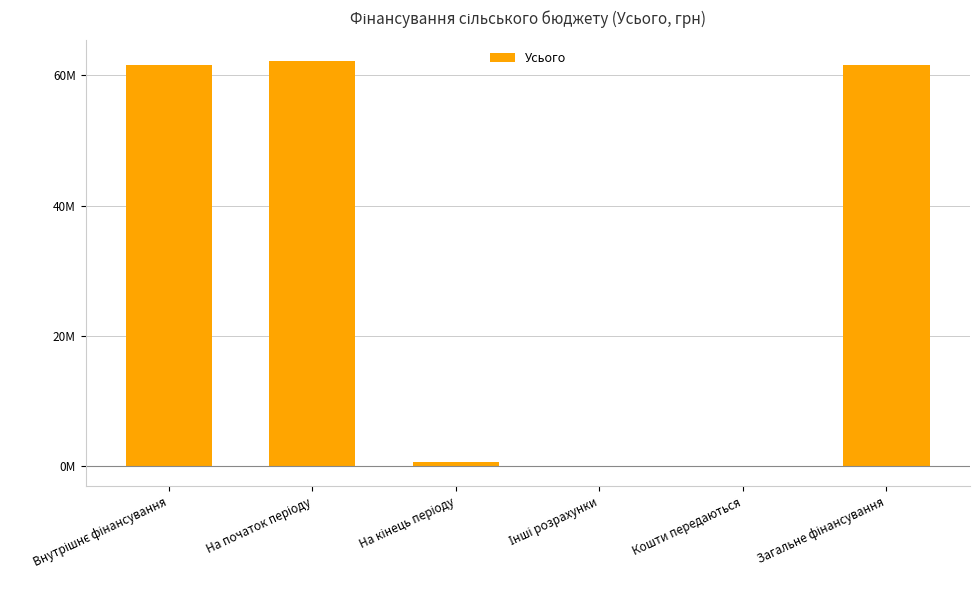

Are the bars horizontal?

No